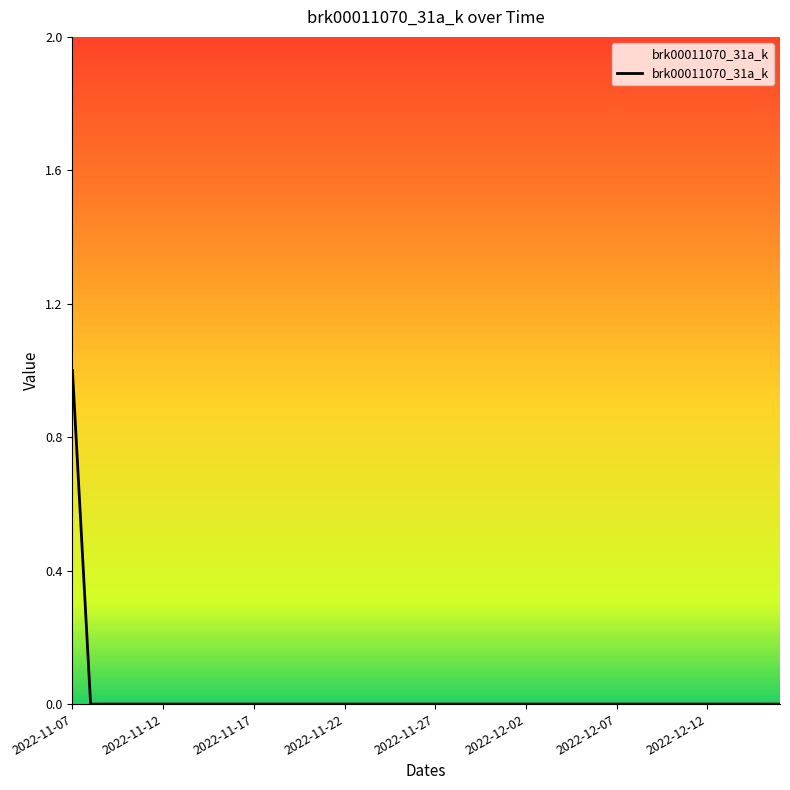

How many categories are shown in the chart?

40